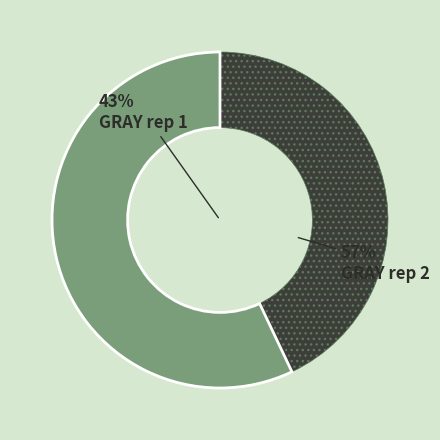

Approximately how many times larger is the value at GRAY rep 1 compared to GRAY rep 2?

0.8